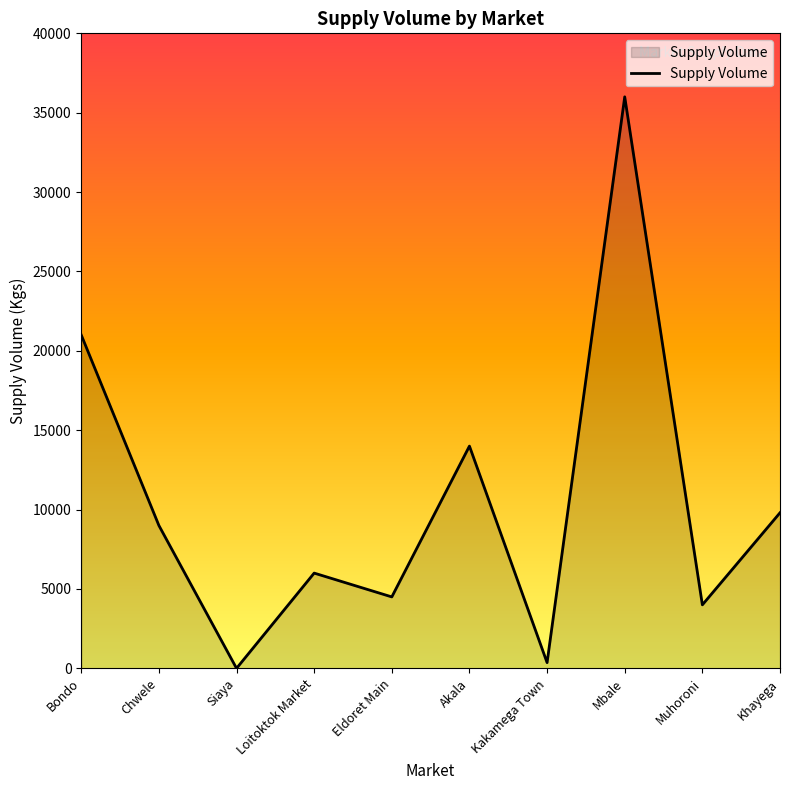

What is the difference between the maximum and minimum values?

36000